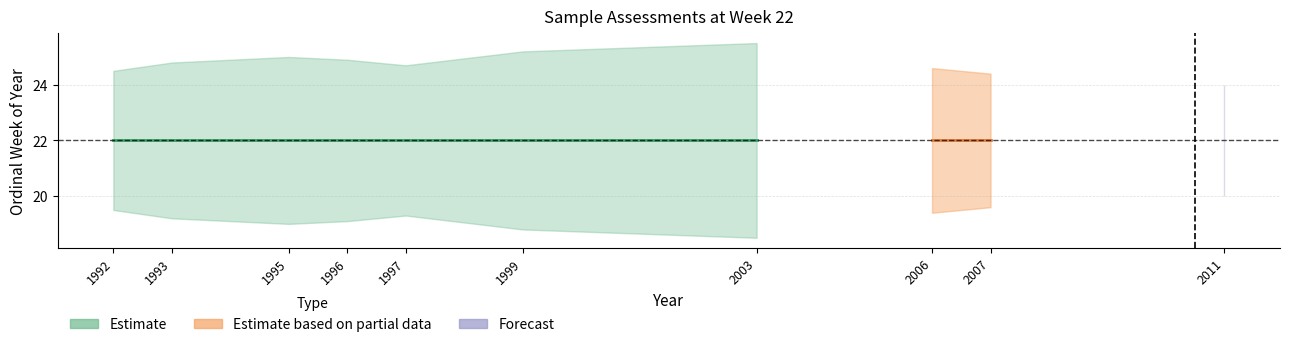

Rank the categories by value from lowest to highest.

2006, 1997, 1992, 1999, 1993, 2003, 2007, 1996, 1995, 2011